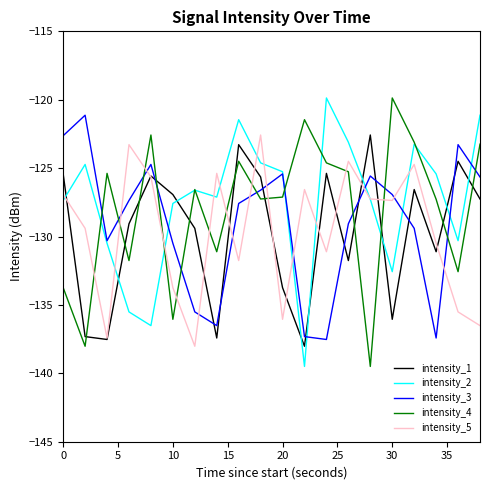

What is the maximum value for intensity_4?

-119.9